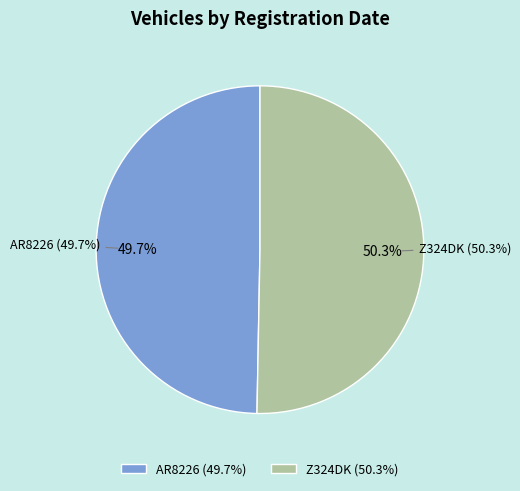

Is there any slice that represents more than half of the pie?

Yes